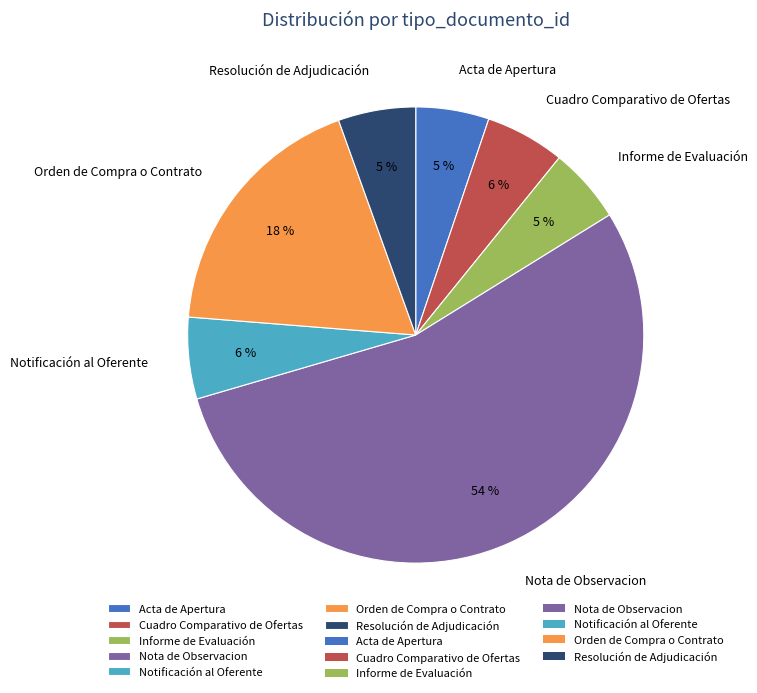

How many slices are in this pie chart?

7